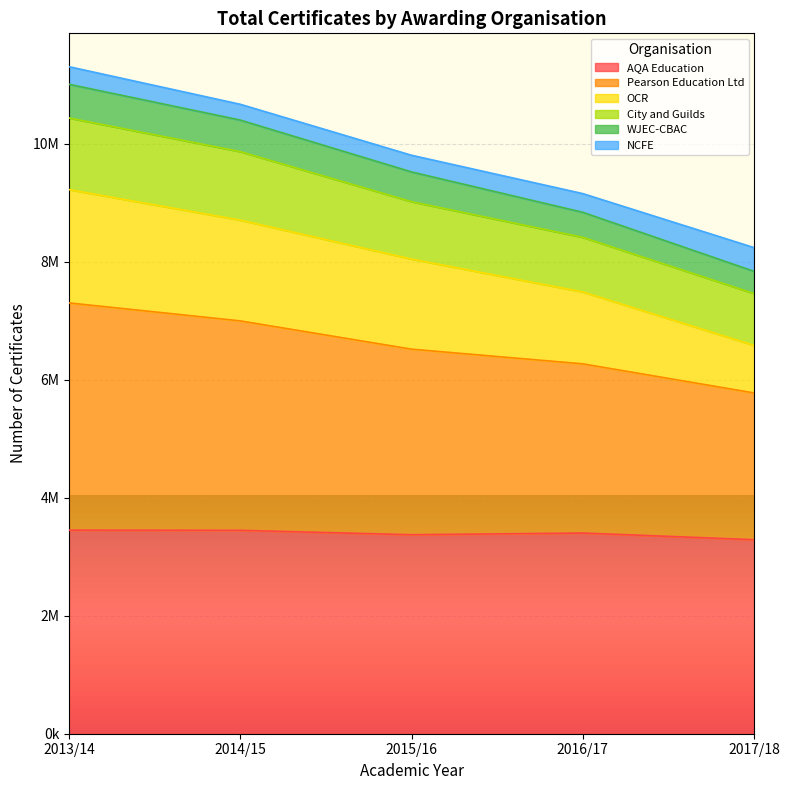

What are all the series names shown in the legend?

AQA Education, Pearson Education Ltd, OCR, City and Guilds, WJEC-CBAC, NCFE